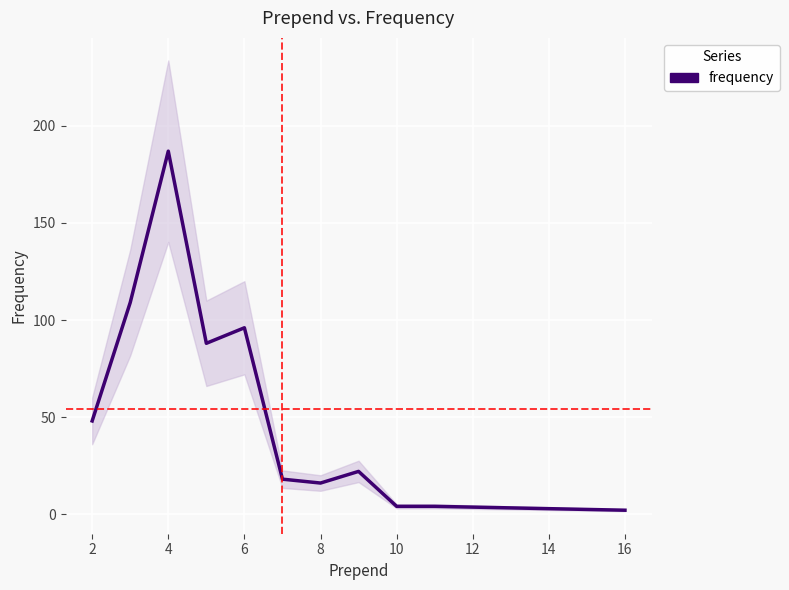

Is this an area chart (filled region under the line)?

No